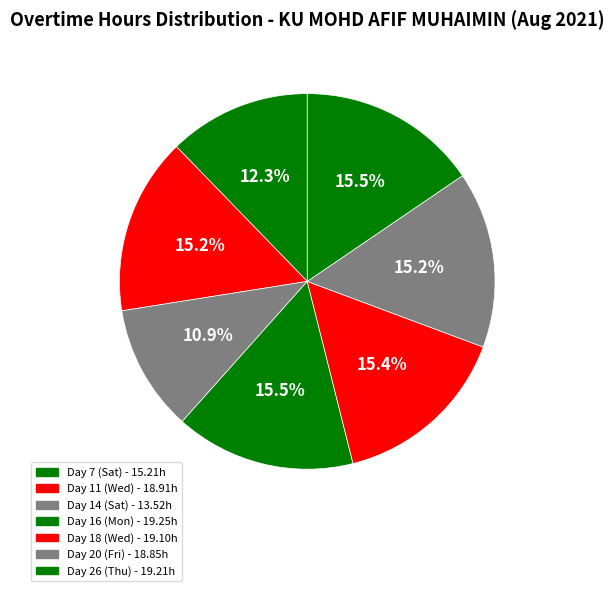

To the nearest percent, what is the average slice percentage?

14%